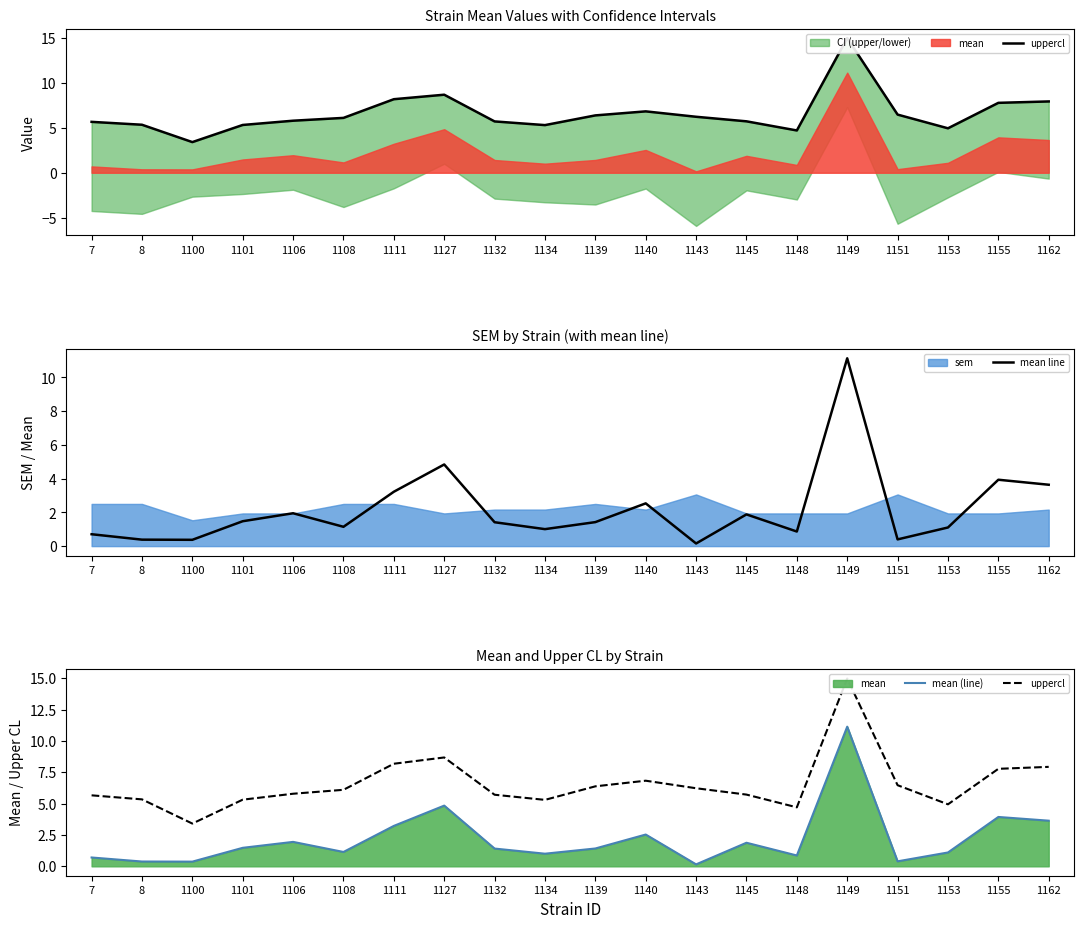

The mean line series shows 1.9 at 1145. True or false?

True